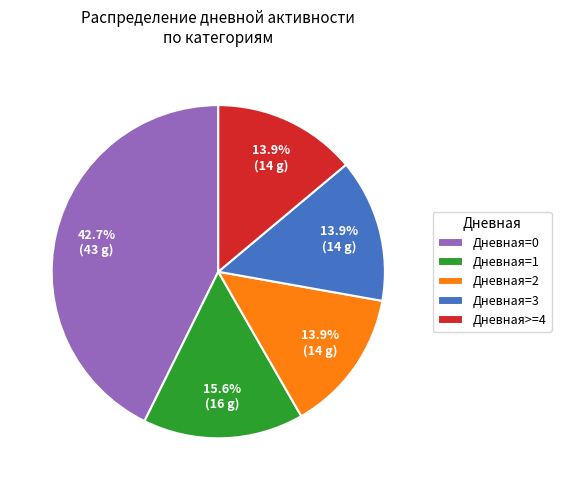

To the nearest percent, what is the average slice percentage?

20%